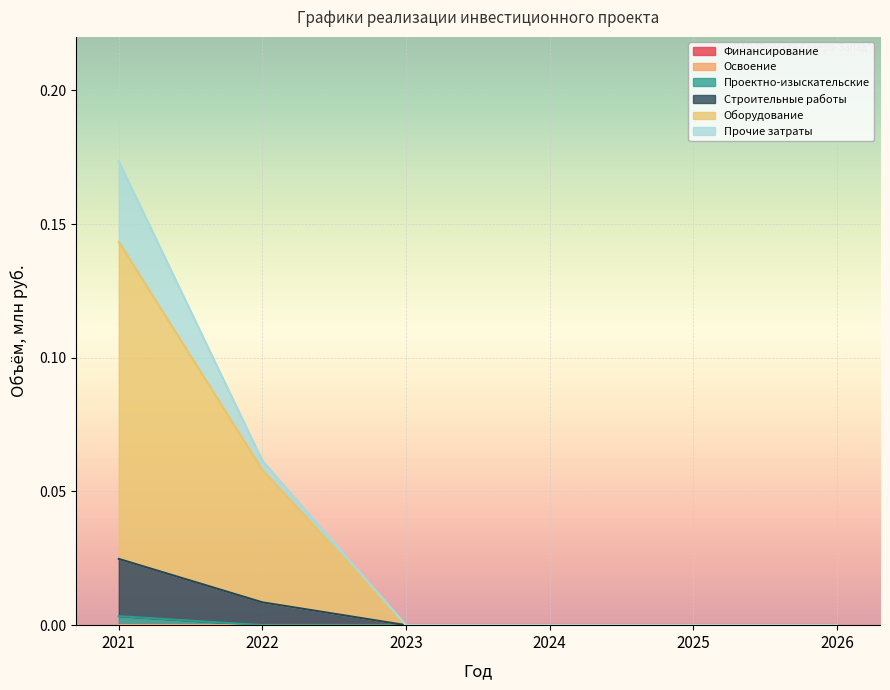

True or false: Строительные работы has a value of -0.1 at 2026.

False